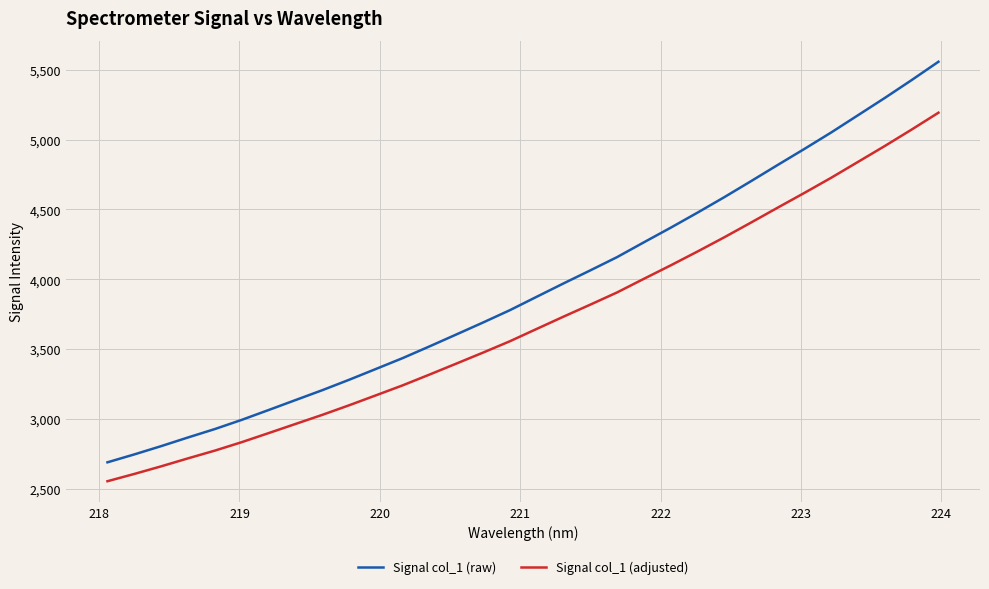

Which series has the widest spread of values?

Signal col_1 (raw)